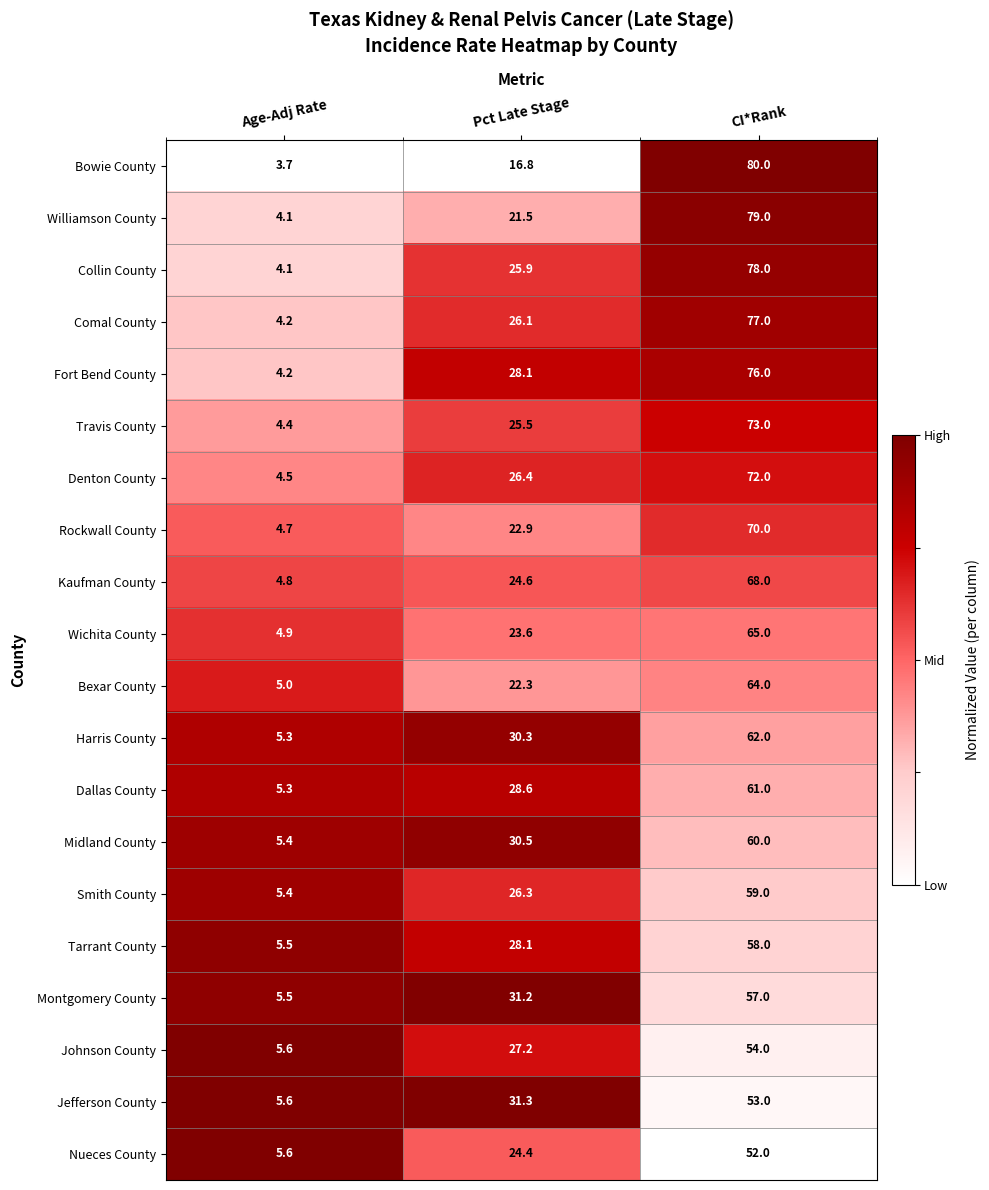

What is the total value across all series at Pct Late Stage?

521.6